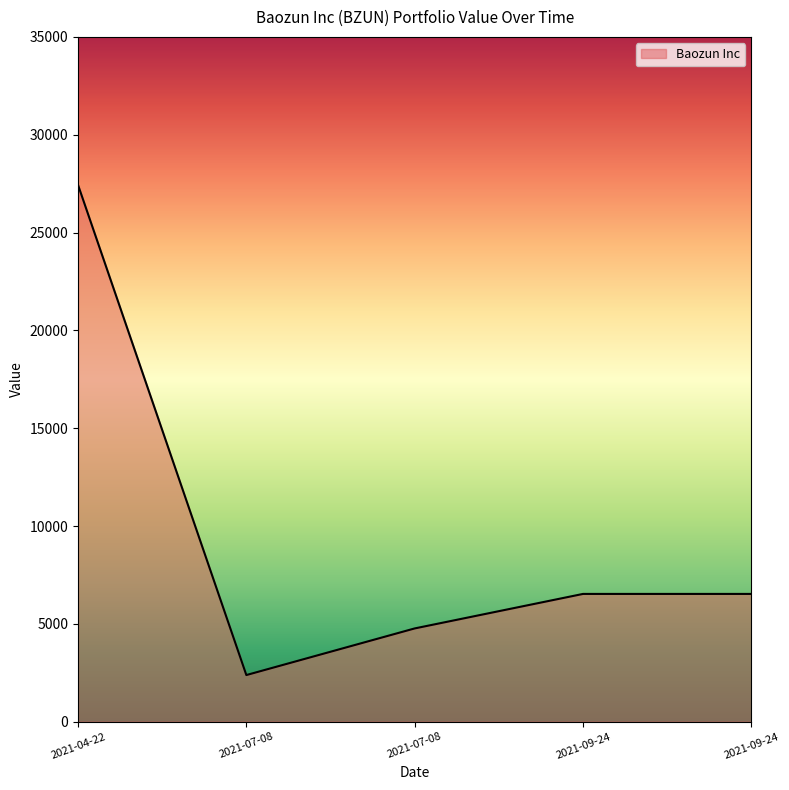

At which category does the chart reach its peak across all series?

2021-04-22